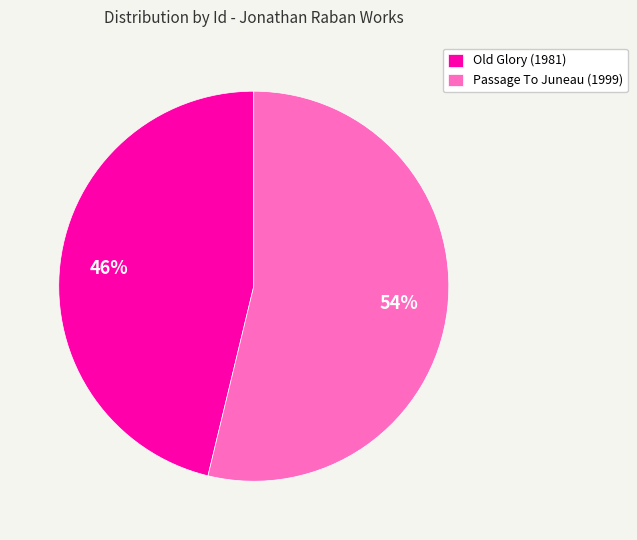

To the nearest percent, what portion does Passage To Juneau (1999) represent?

54%